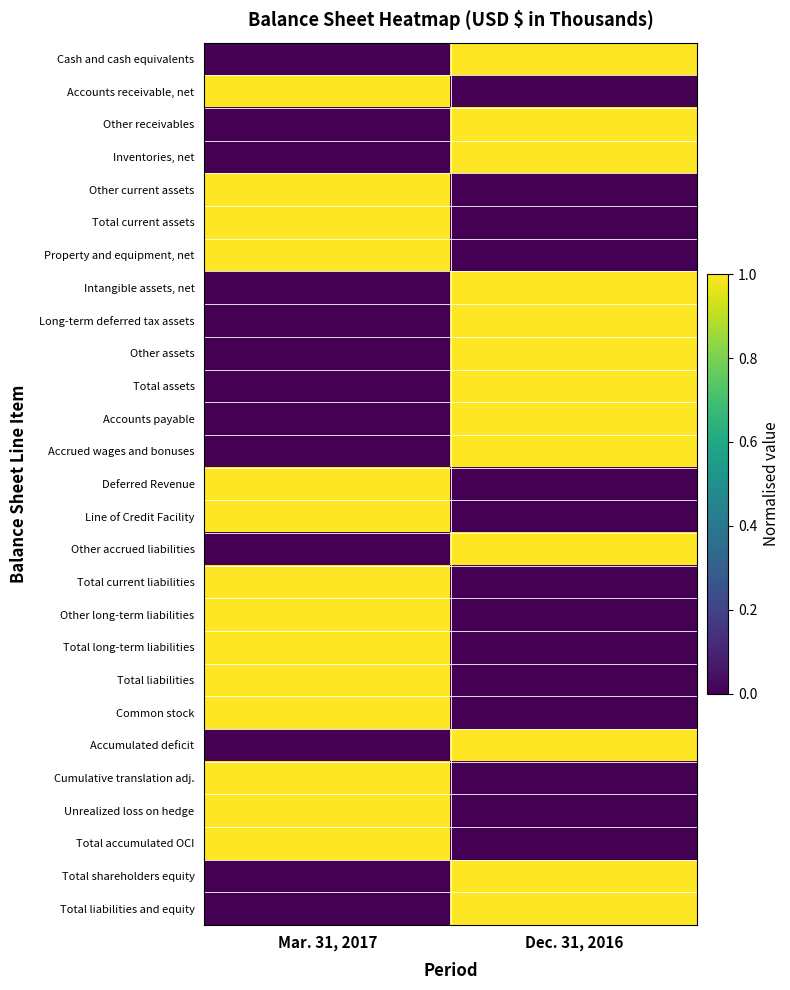

How many distinct data groups are displayed?

27